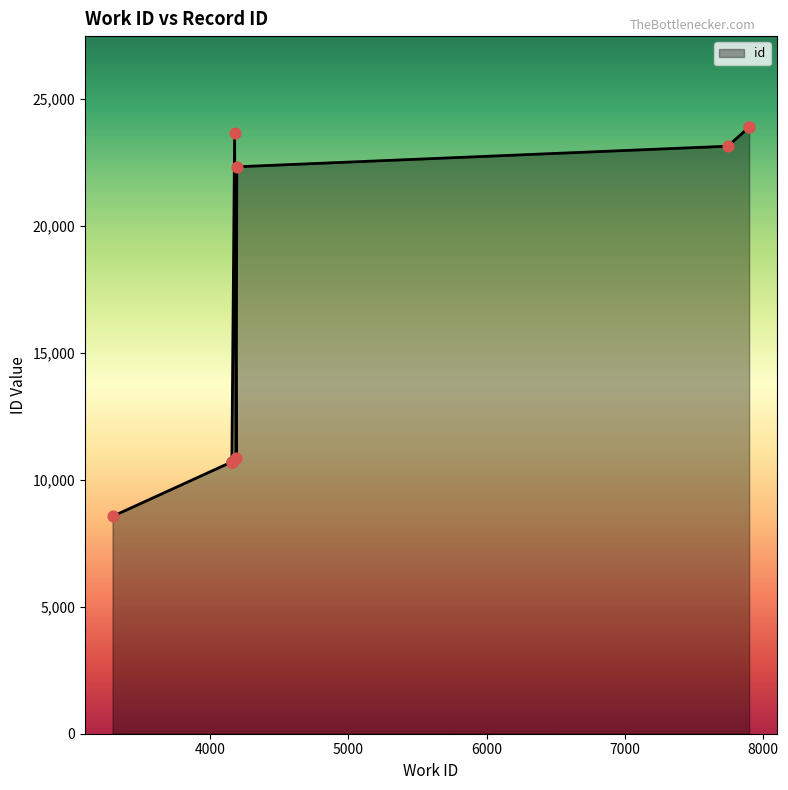

Approximately how many times larger is the value at 3294 compared to 7899?

0.4